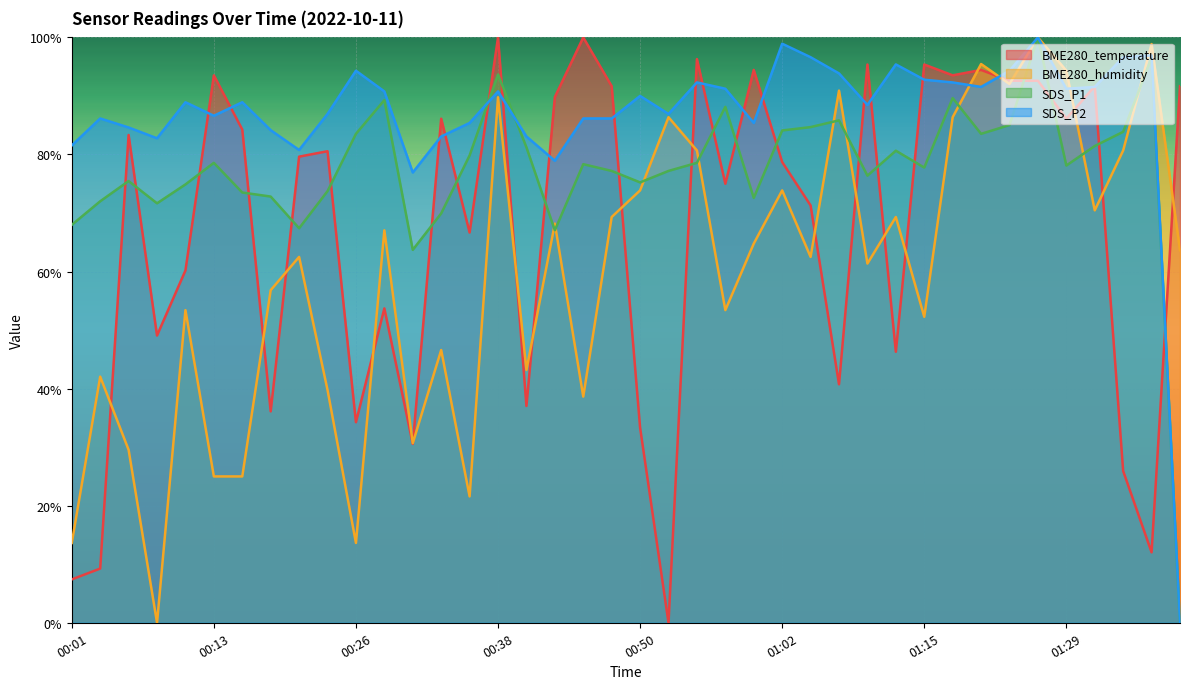

In SDS_P1, how many points are lower than both neighbors (excluding endpoints)?

10